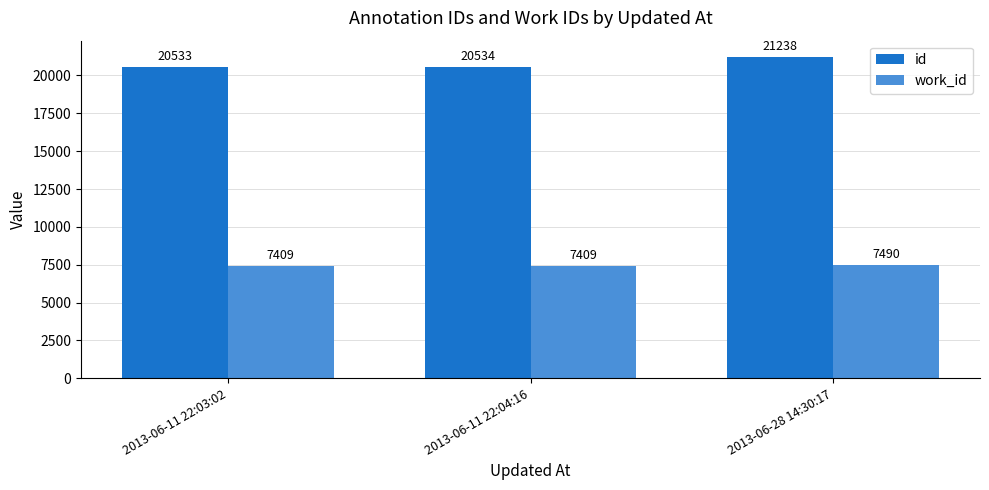

How many bars are there in total?

6